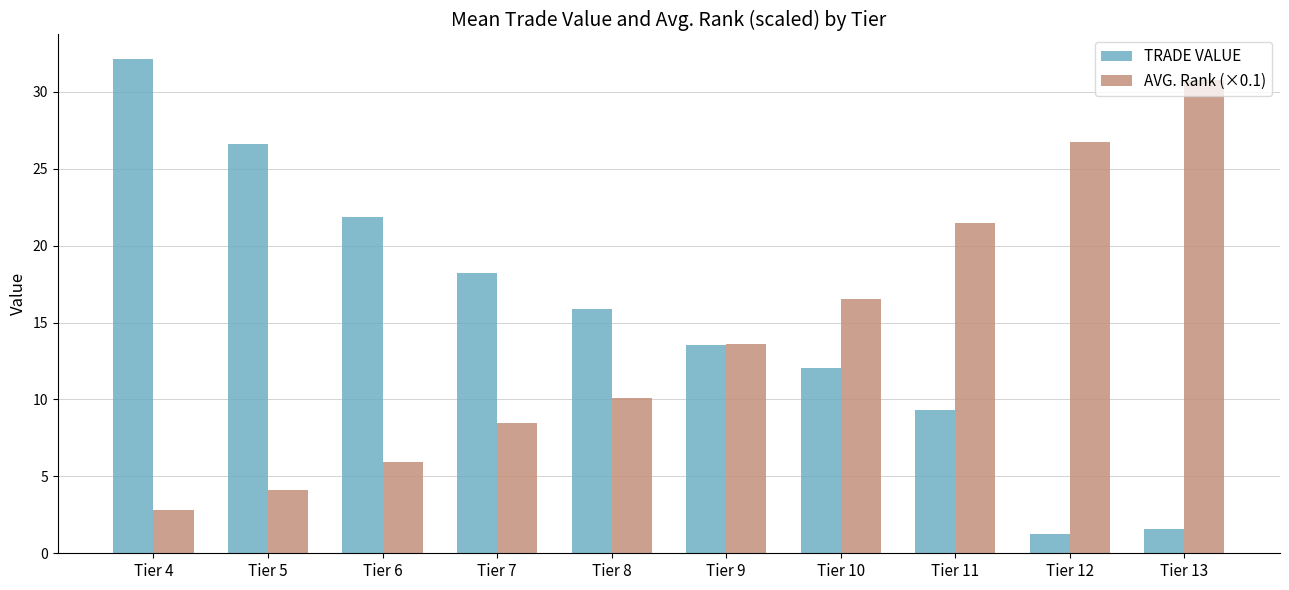

The value of TRADE VALUE at Tier 13 is 1.5. True or false?

True